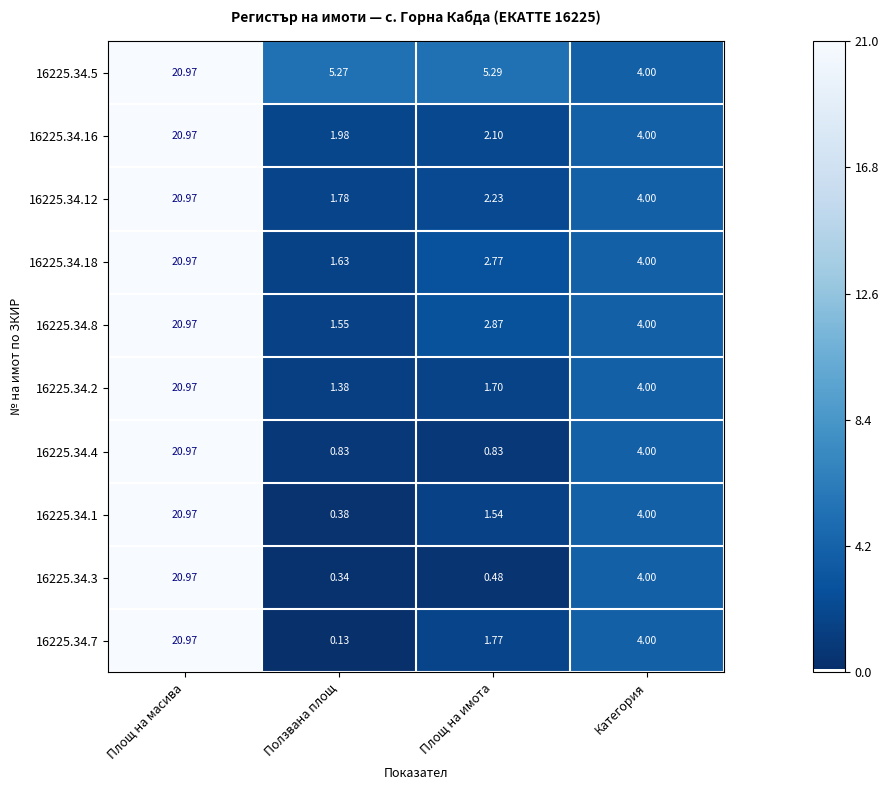

Is the value of 16225.34.18 at Площ на имота greater than the value of 16225.34.12 at Категория?

No